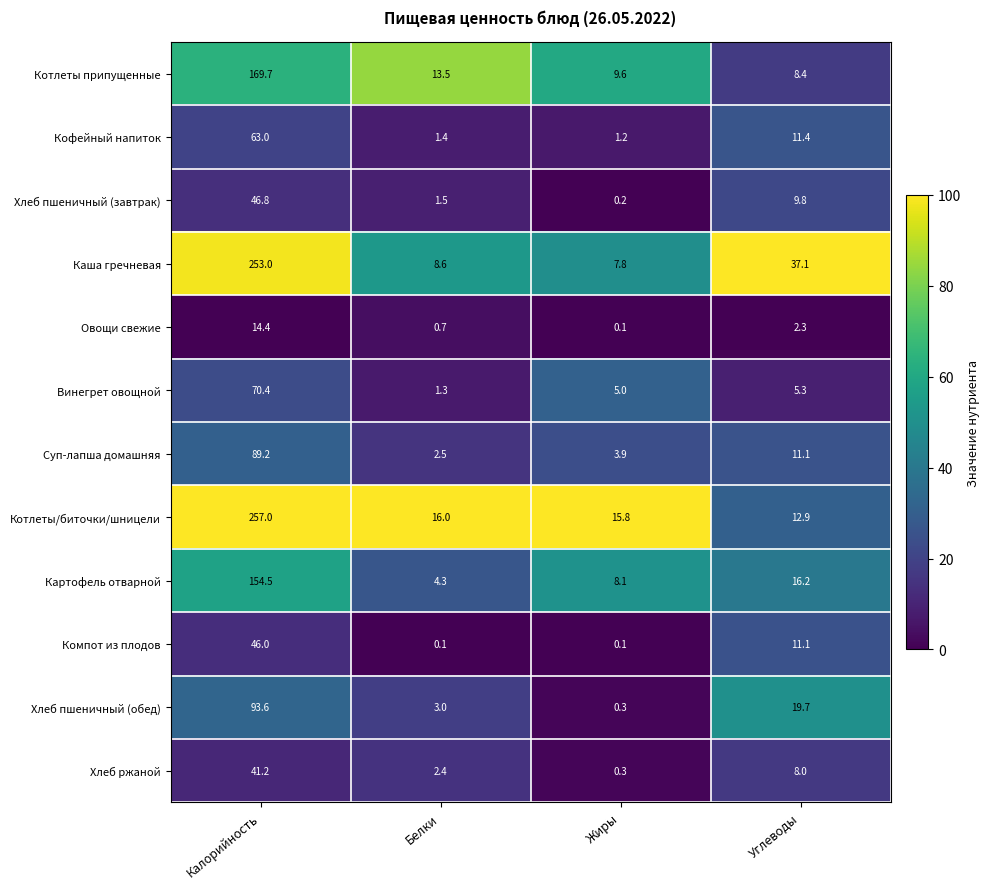

Count the number of categories in the chart.

4